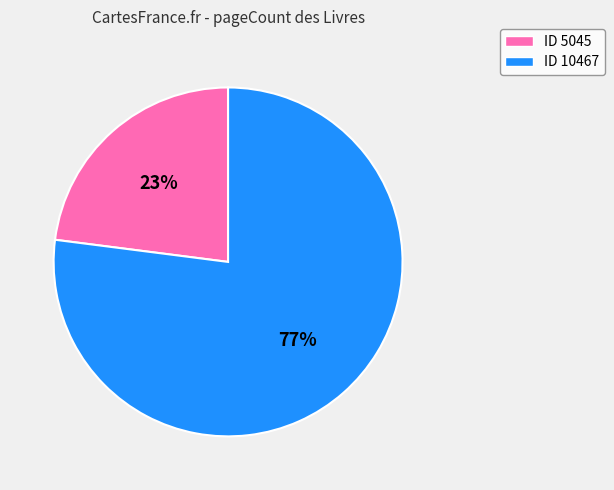

To the nearest percent, what is the difference between the largest and smallest slice percentages?

54%